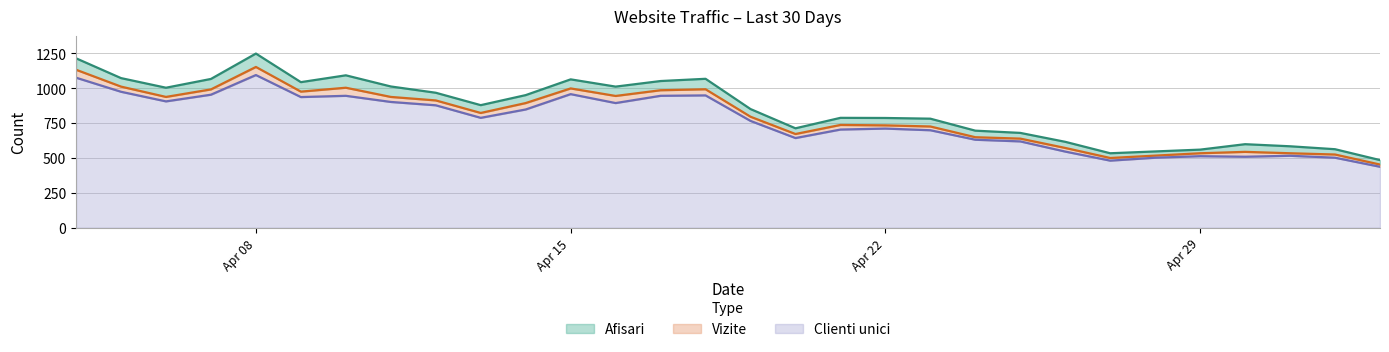

Rank the categories by Vizite value from lowest to highest.

2024.5.3, 2024.4.27, 2024.4.28, 2024.5.2, 2024.4.29, 2024.5.1, 2024.4.30, 2024.4.26, 2024.4.25, 2024.4.24, 2024.4.20, 2024.4.23, 2024.4.22, 2024.4.21, 2024.4.19, 2024.4.13, 2024.4.14, 2024.4.12, 2024.4.6, 2024.4.11, 2024.4.16, 2024.4.9, 2024.4.17, 2024.4.7, 2024.4.18, 2024.4.15, 2024.4.10, 2024.4.5, 2024.4.4, 2024.4.8